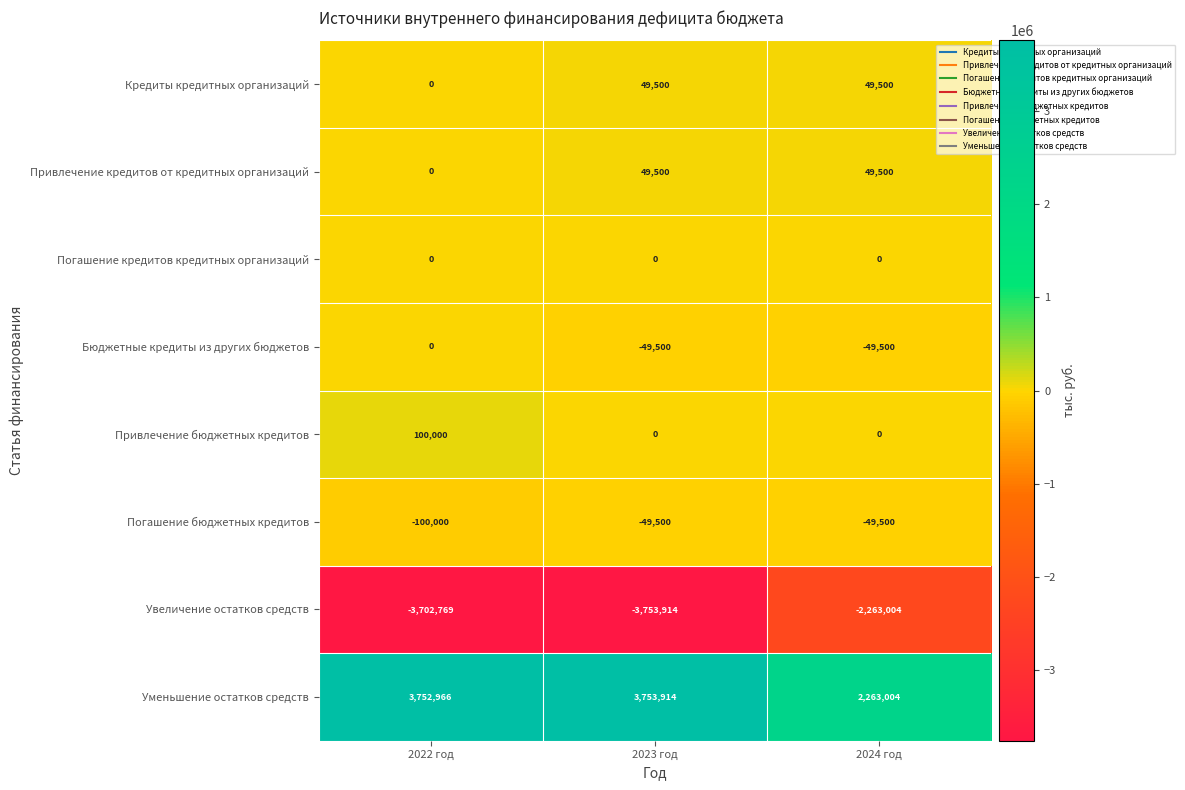

What is the spread (max minus min) of values at 2024 год?

4526008